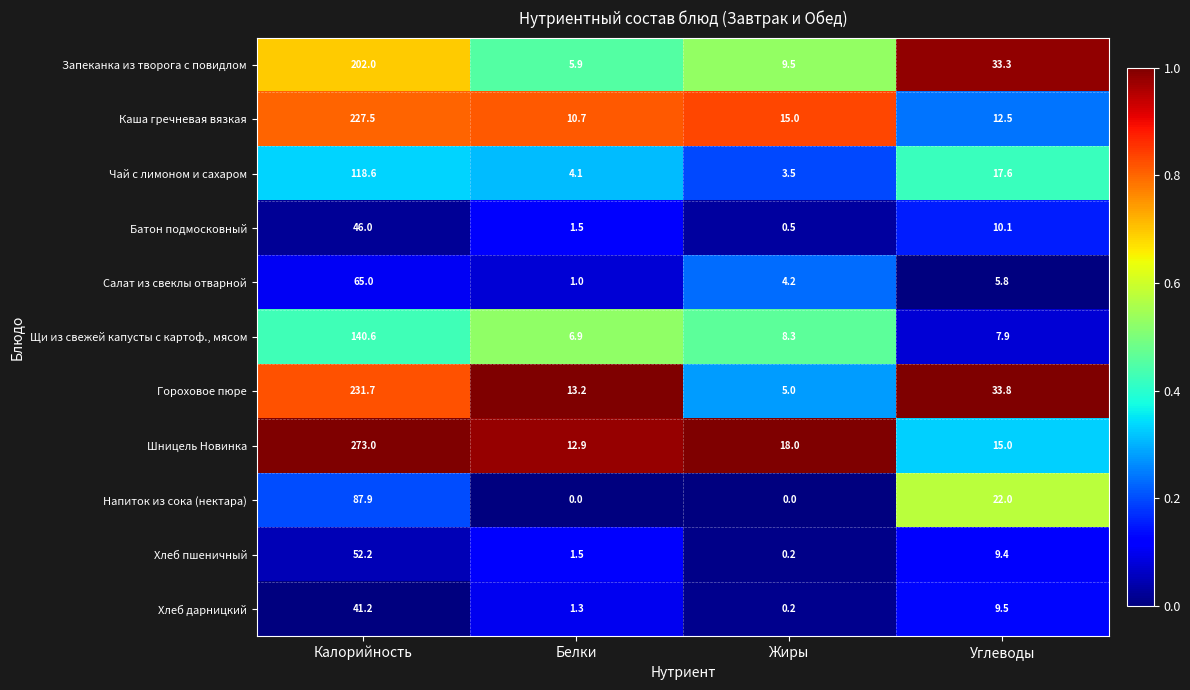

Which series changed the most between Калорийность and Белки?

Шницель Новинка